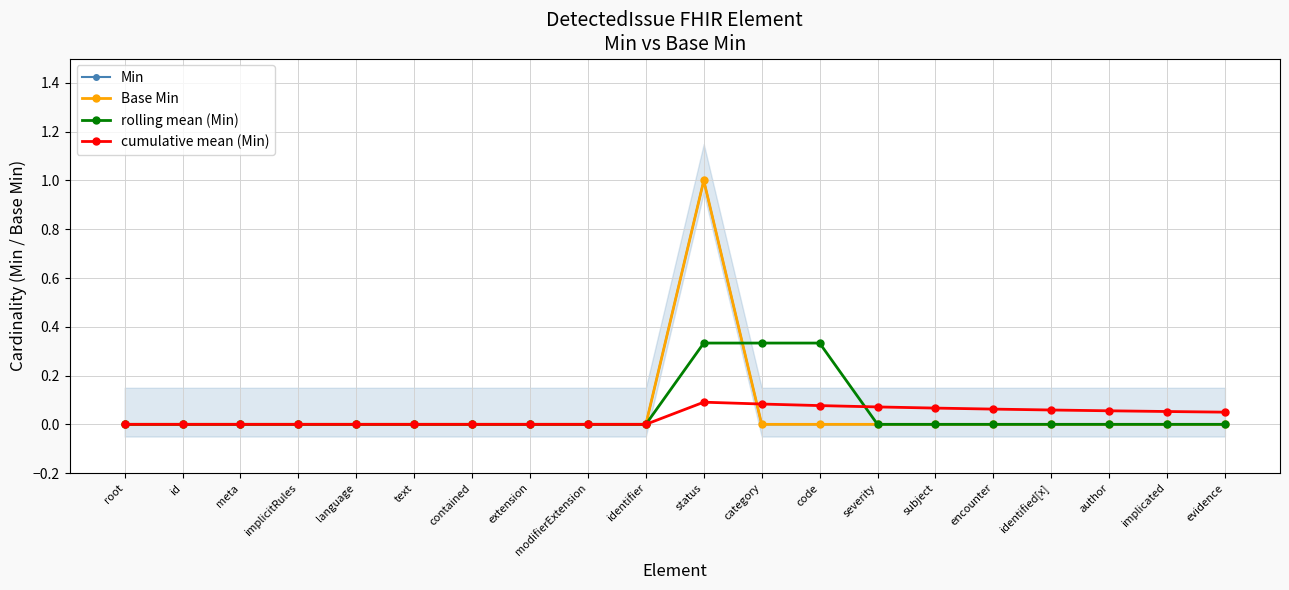

Reading left to right, transcribe all the data shown in this chart.

Min: root=0.0	id=0.0	meta=0.0	implicitRules=0.0	language=0.0	text=0.0	contained=0.0	extension=0.0	modifierExtension=0.0	identifier=0.0	status=1.0	category=0.0	code=0.0	severity=0.0	subject=0.0	encounter=0.0	identified[x]=0.0	author=0.0	implicated=0.0	evidence=0.0
Base Min: root=0.0	id=0.0	meta=0.0	implicitRules=0.0	language=0.0	text=0.0	contained=0.0	extension=0.0	modifierExtension=0.0	identifier=0.0	status=1.0	category=0.0	code=0.0	severity=0.0	subject=0.0	encounter=0.0	identified[x]=0.0	author=0.0	implicated=0.0	evidence=0.0
rolling mean (Min): root=0.0	id=0.0	meta=0.0	implicitRules=0.0	language=0.0	text=0.0	contained=0.0	extension=0.0	modifierExtension=0.0	identifier=0.0	status=0.3	category=0.3	code=0.3	severity=0.0	subject=0.0	encounter=0.0	identified[x]=0.0	author=0.0	implicated=0.0	evidence=0.0
cumulative mean (Min): root=0.0	id=0.0	meta=0.0	implicitRules=0.0	language=0.0	text=0.0	contained=0.0	extension=0.0	modifierExtension=0.0	identifier=0.0	status=0.1	category=0.1	code=0.1	severity=0.1	subject=0.1	encounter=0.1	identified[x]=0.1	author=0.1	implicated=0.1	evidence=0.1